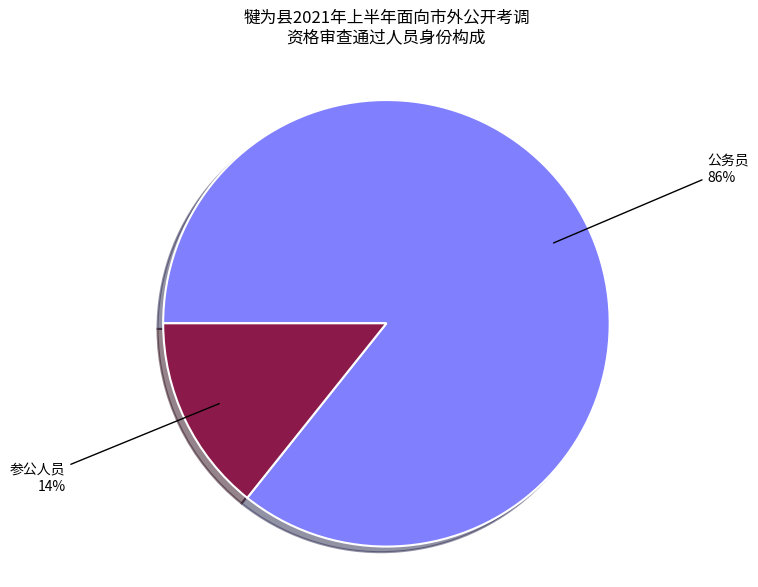

To the nearest percent, what is the average slice percentage?

50%